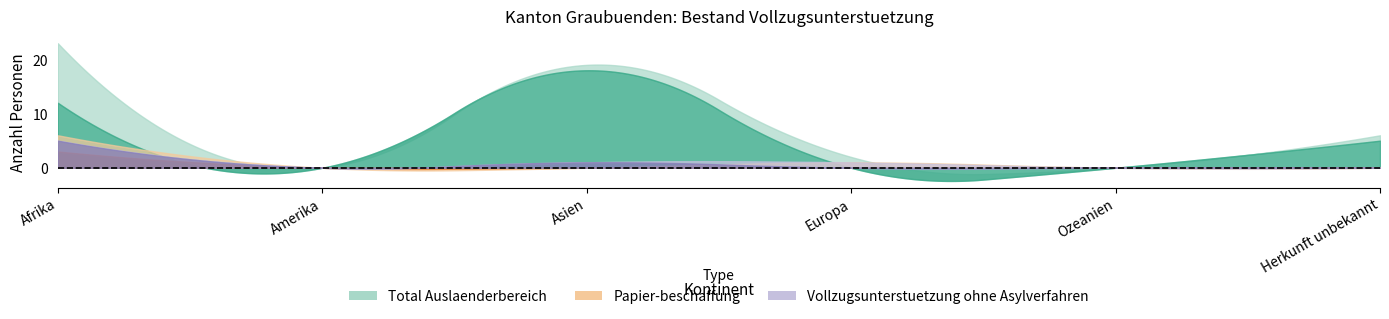

Where is the first local maximum for Total Auslaenderbereich?

Asien